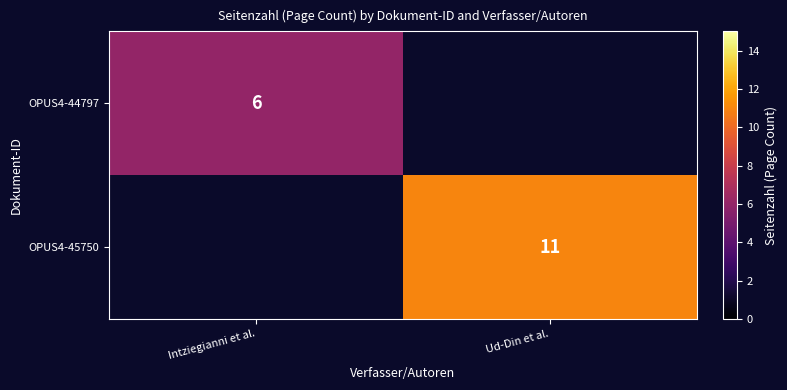

What is the maximum value shown in the chart?

11